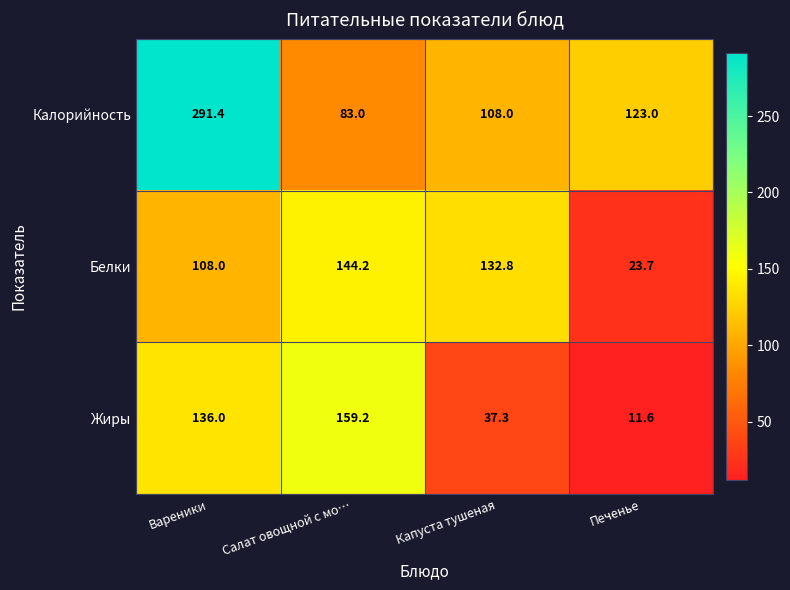

What is the difference between the maximum and second lowest values in the Жиры series?

121.9